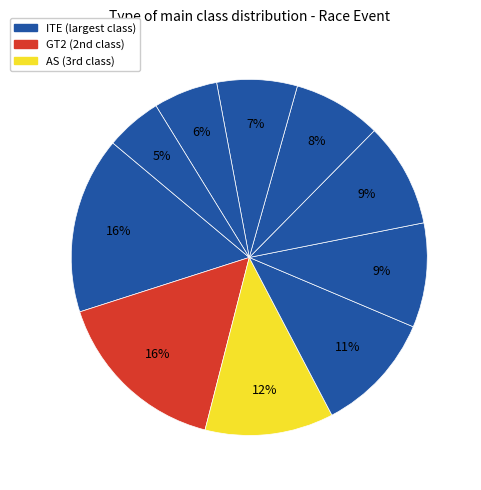

To the nearest percent, what is the difference between the largest and smallest slice percentages?

11%